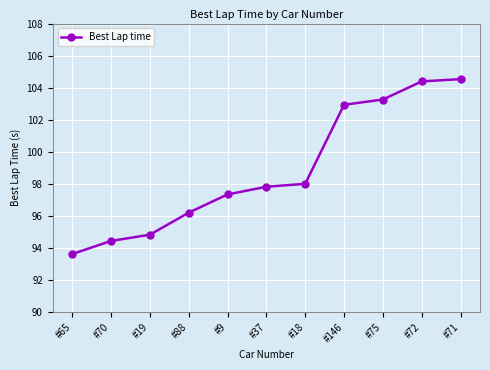

What is the ratio of the value at #9 to the value at #65?

1.0